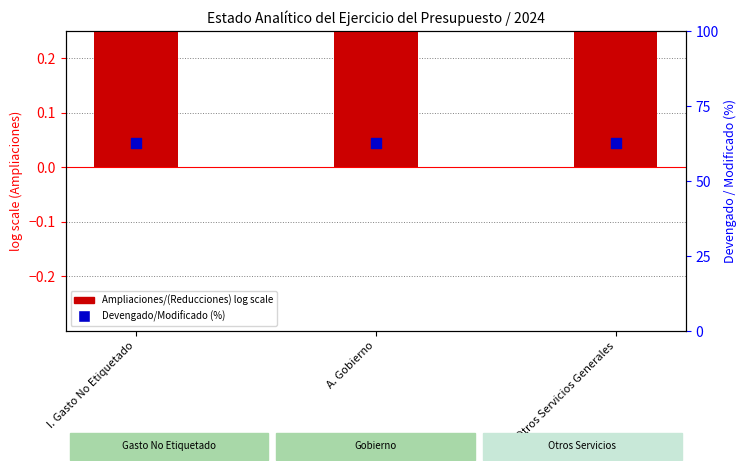

At how many categories does at least one series exceed 44?

3